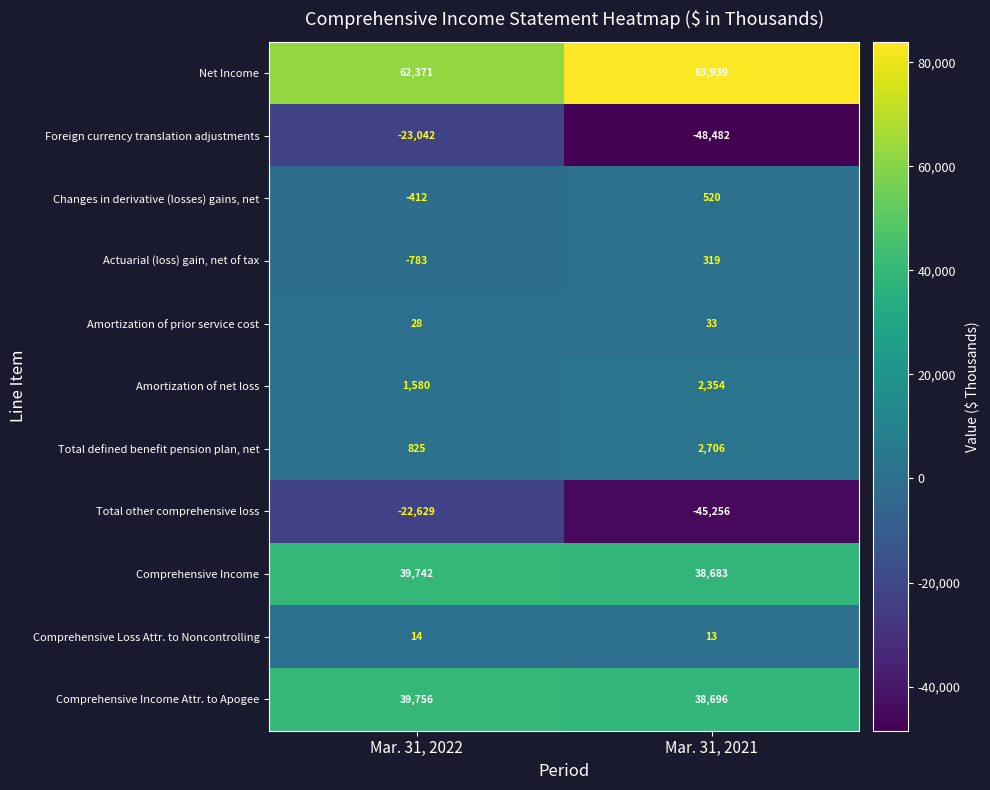

Is it true that Total defined benefit pension plan, net equals 517 at Mar. 31, 2022?

False